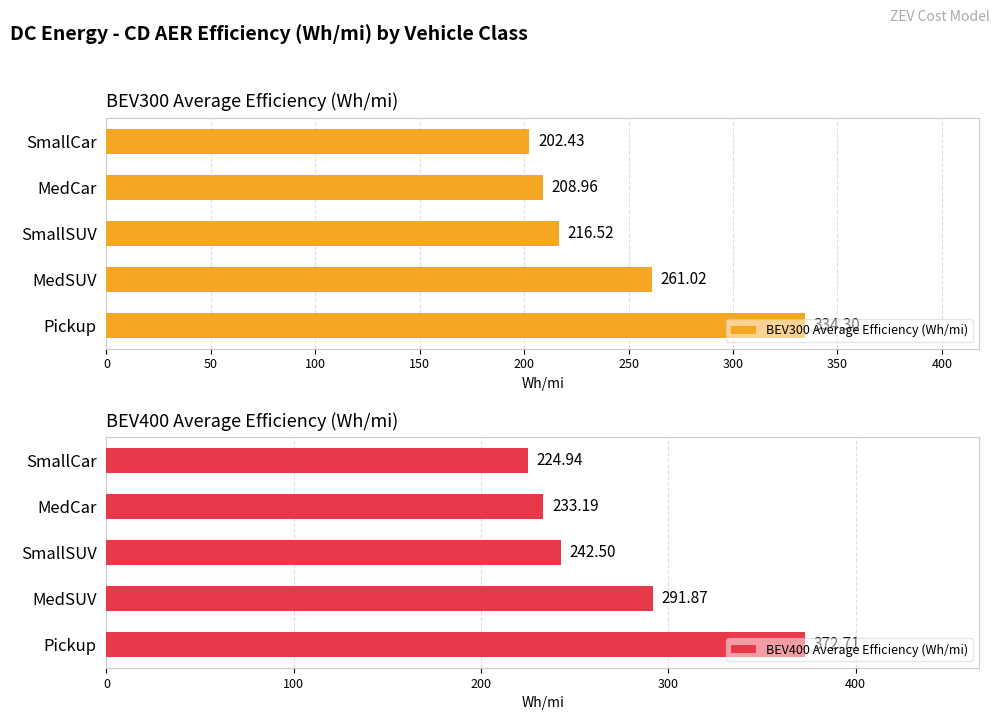

The value of BEV400 Average Efficiency (Wh/mi) at SmallCar is 224.9. True or false?

True